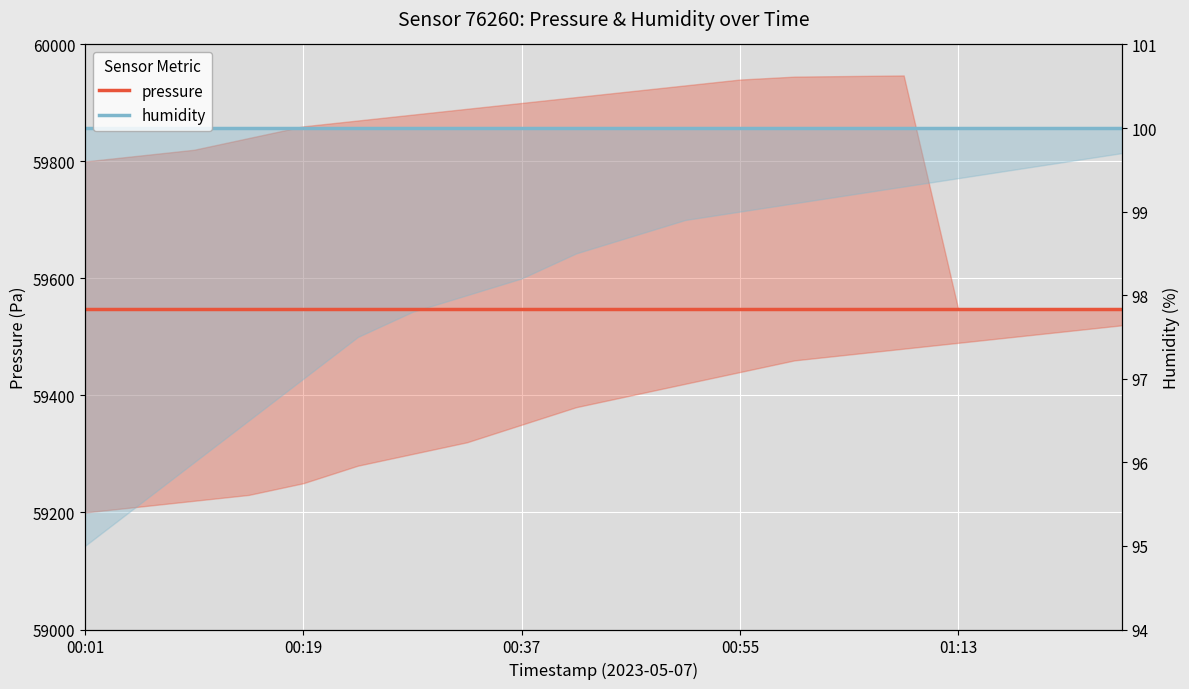

How many series are shown in this chart?

2